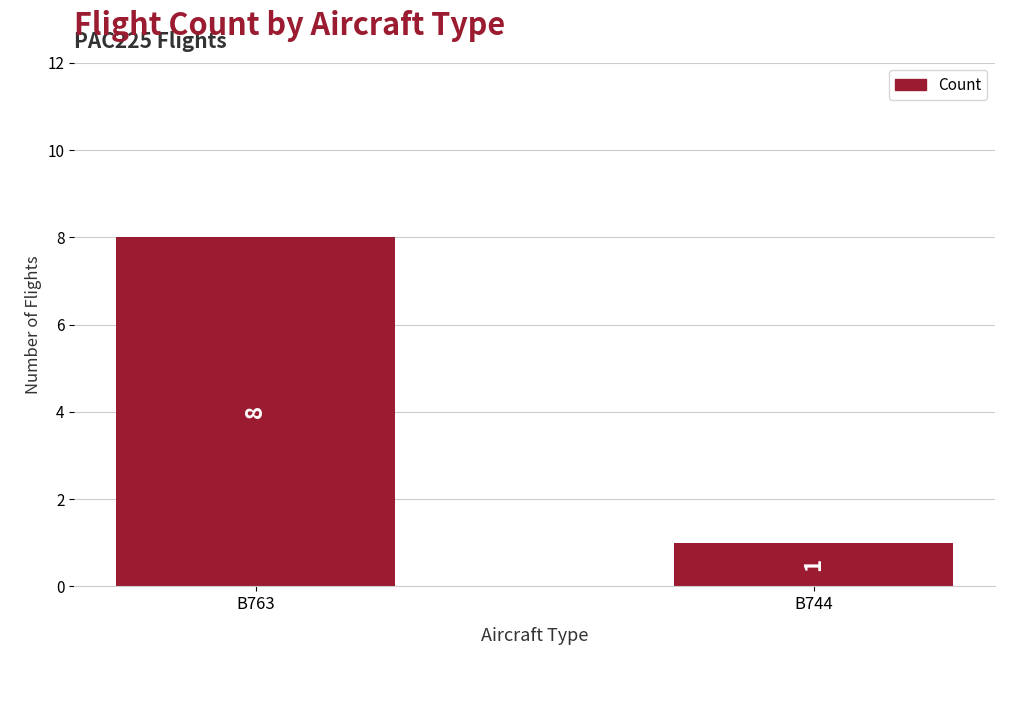

Reading left to right, list all the values displayed in this chart.

8	1